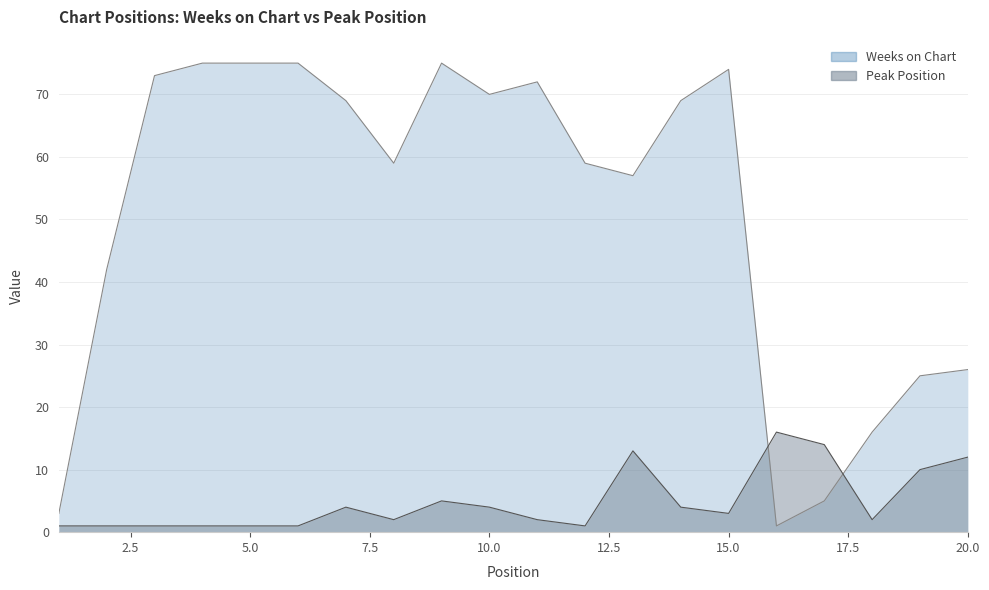

What is the difference between the second highest and second lowest values in the Weeks on Chart series?

72